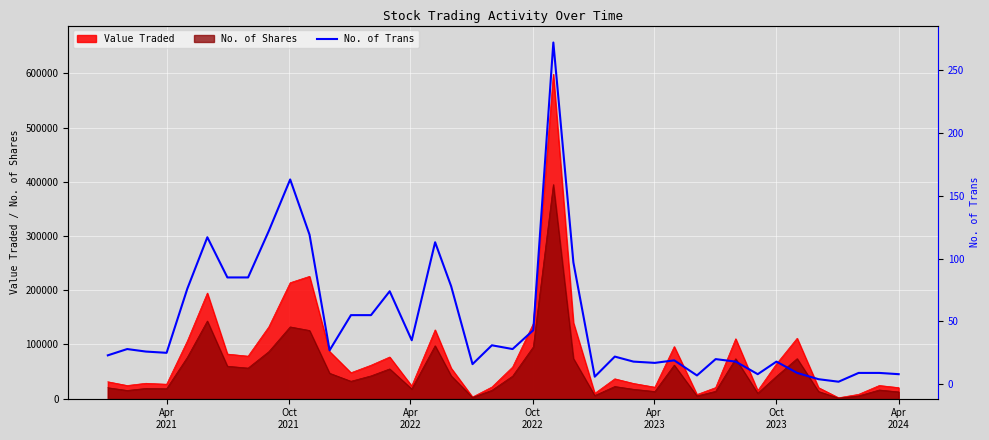

What is the difference between the second highest and minimum values?

161